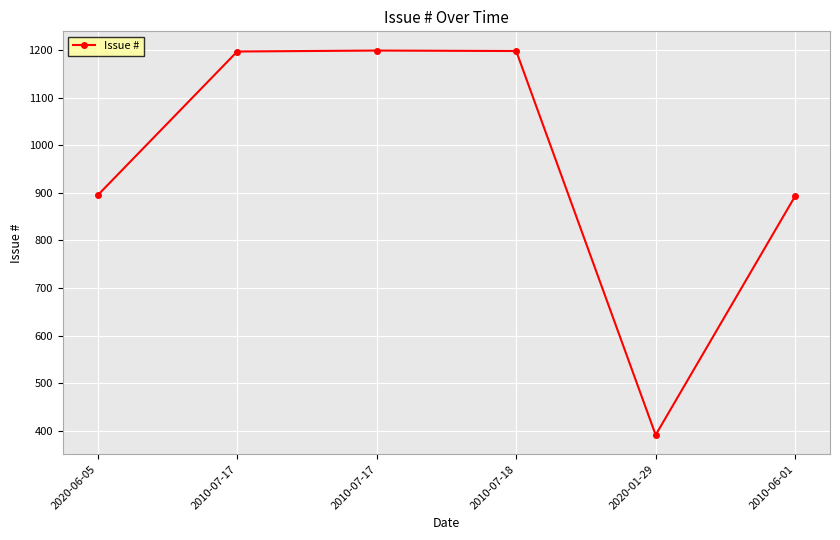

How many lines are shown in the chart?

1